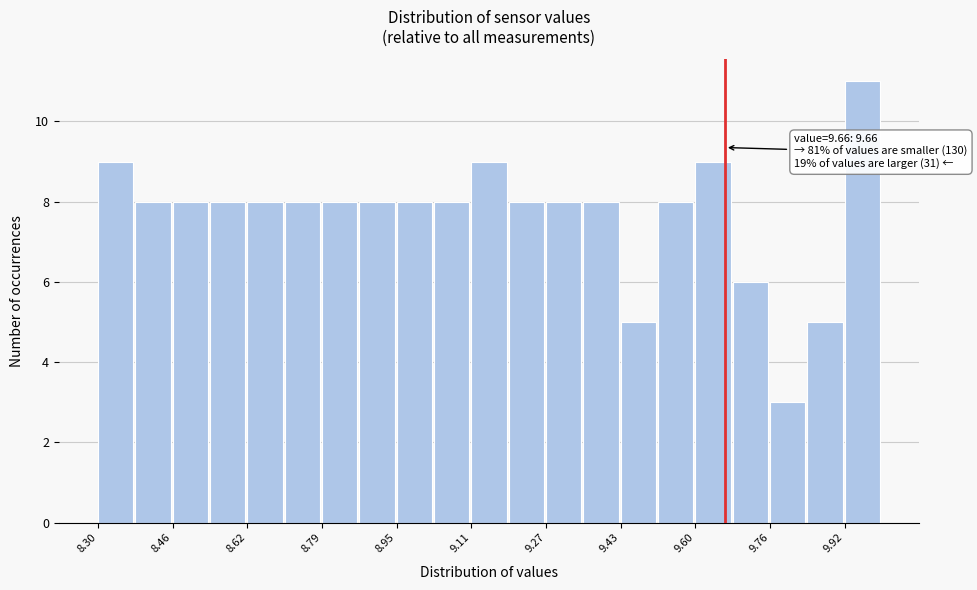

Which range on the x-axis has the tallest bar?

9.92 to 10.00